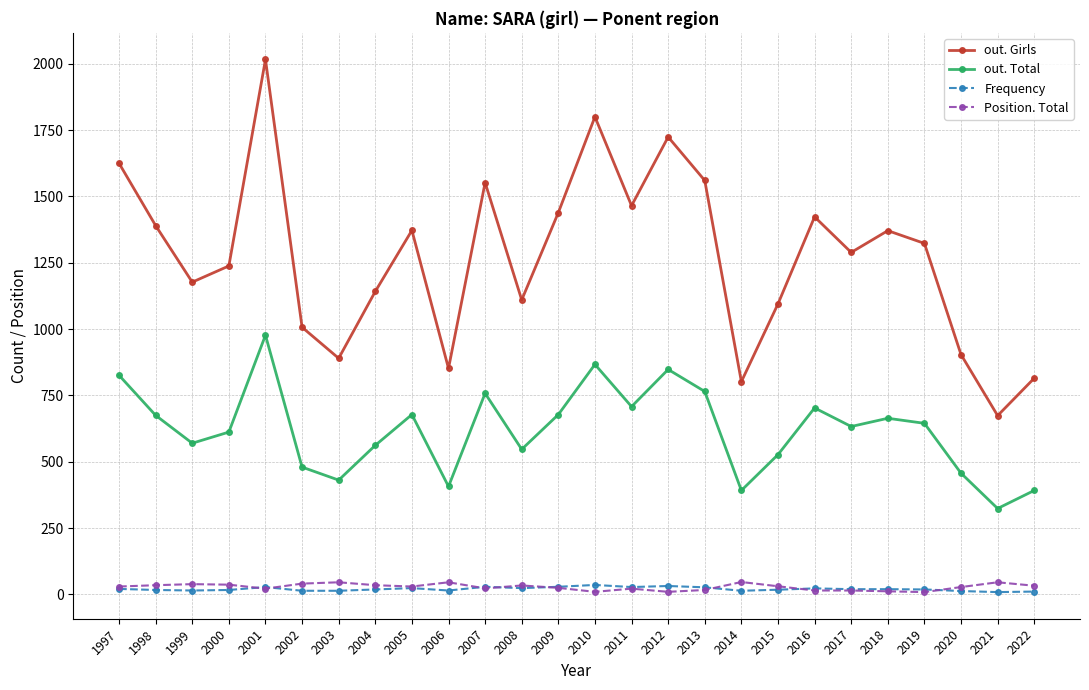

At how many categories does at least one series exceed 1070?

19